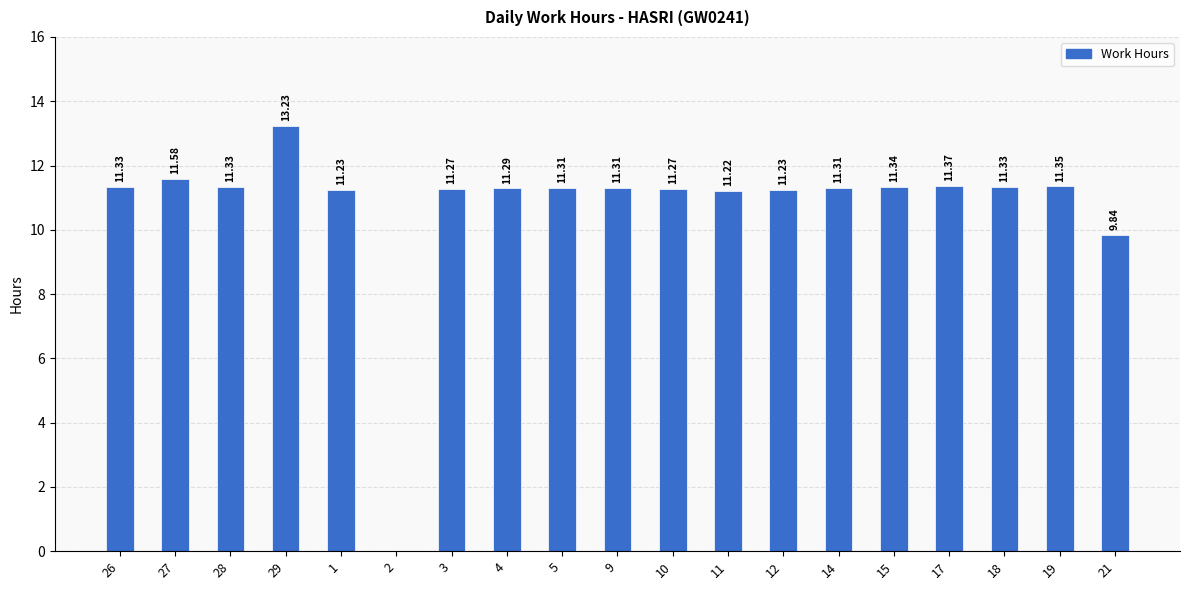

The value at 9 is 11.3. True or false?

True